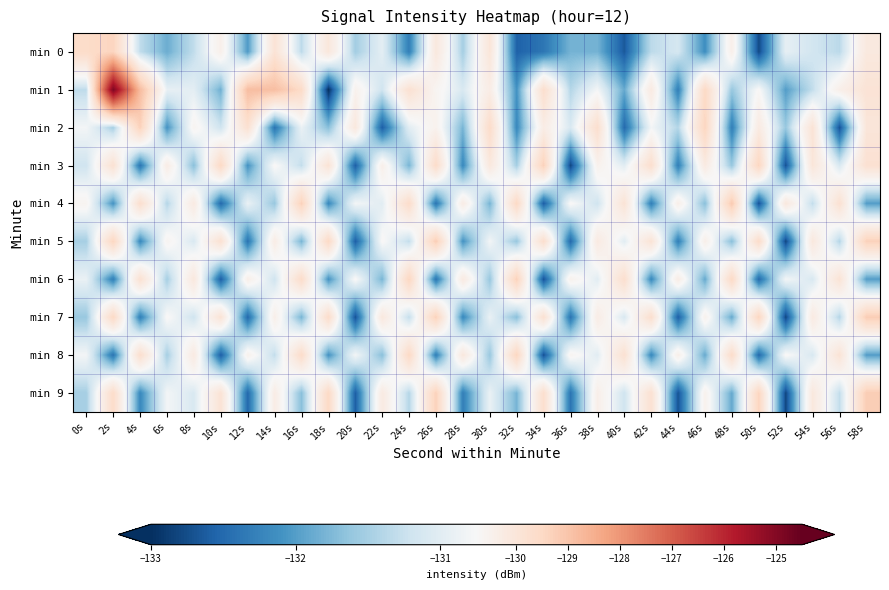

Which series has the largest total across all categories?

min 1